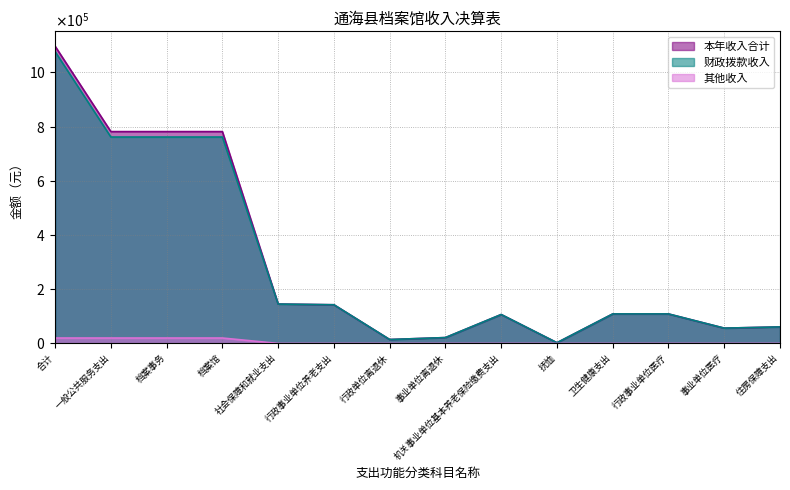

Rank the series by their maximum value, from highest to lowest.

本年收入合计, 财政拨款收入, 其他收入